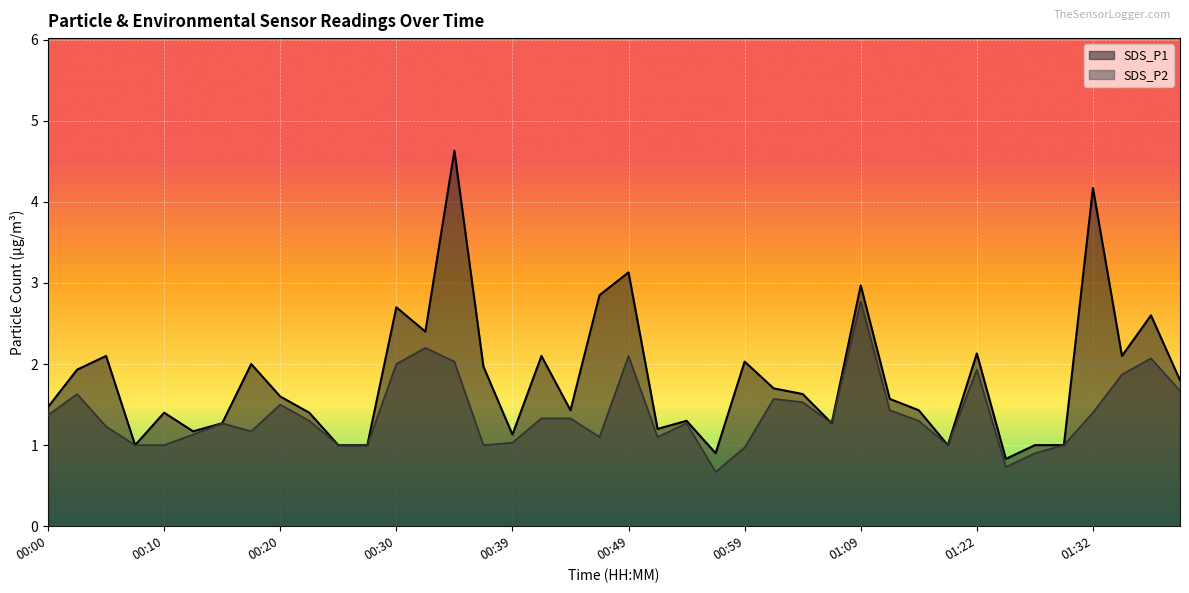

Where is SDS_P1 nearest to the value 2?

00:17